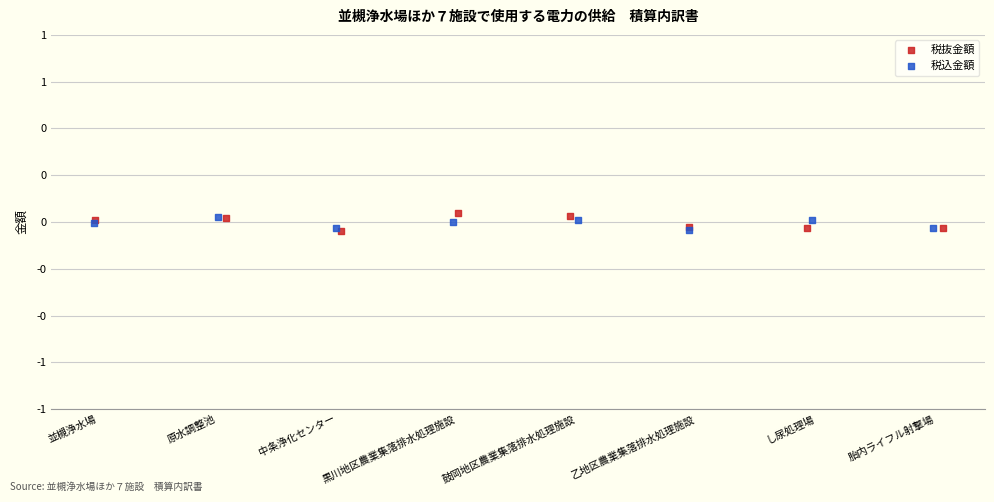

Which series has the widest spread of Y values?

税抜金額